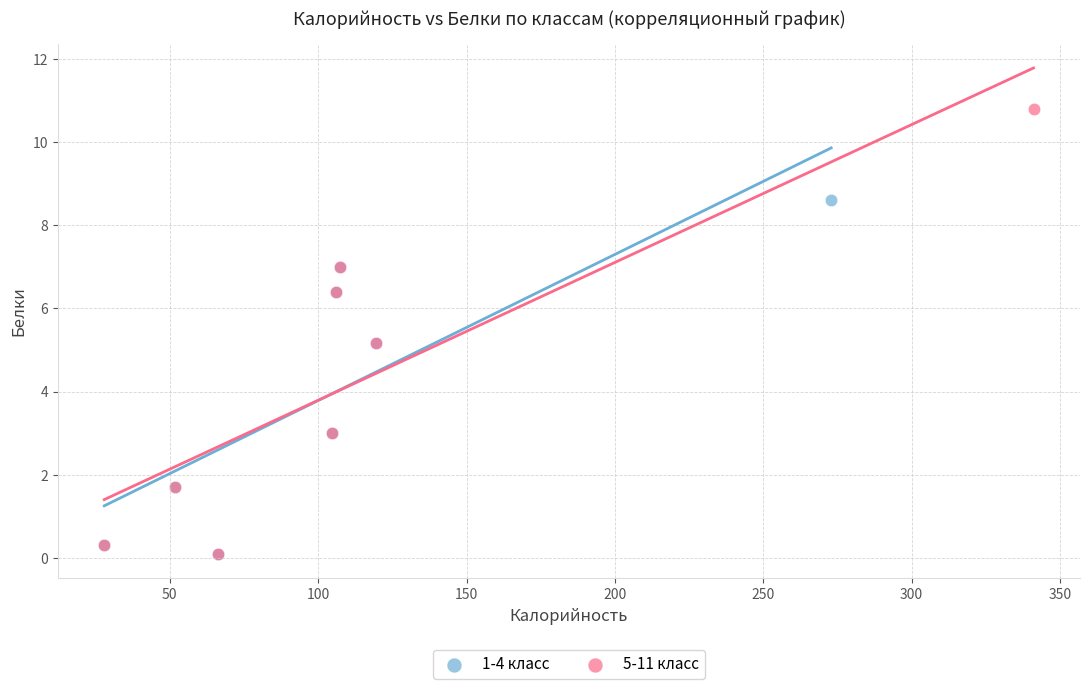

Which series contains the highest Y value?

5-11 класс